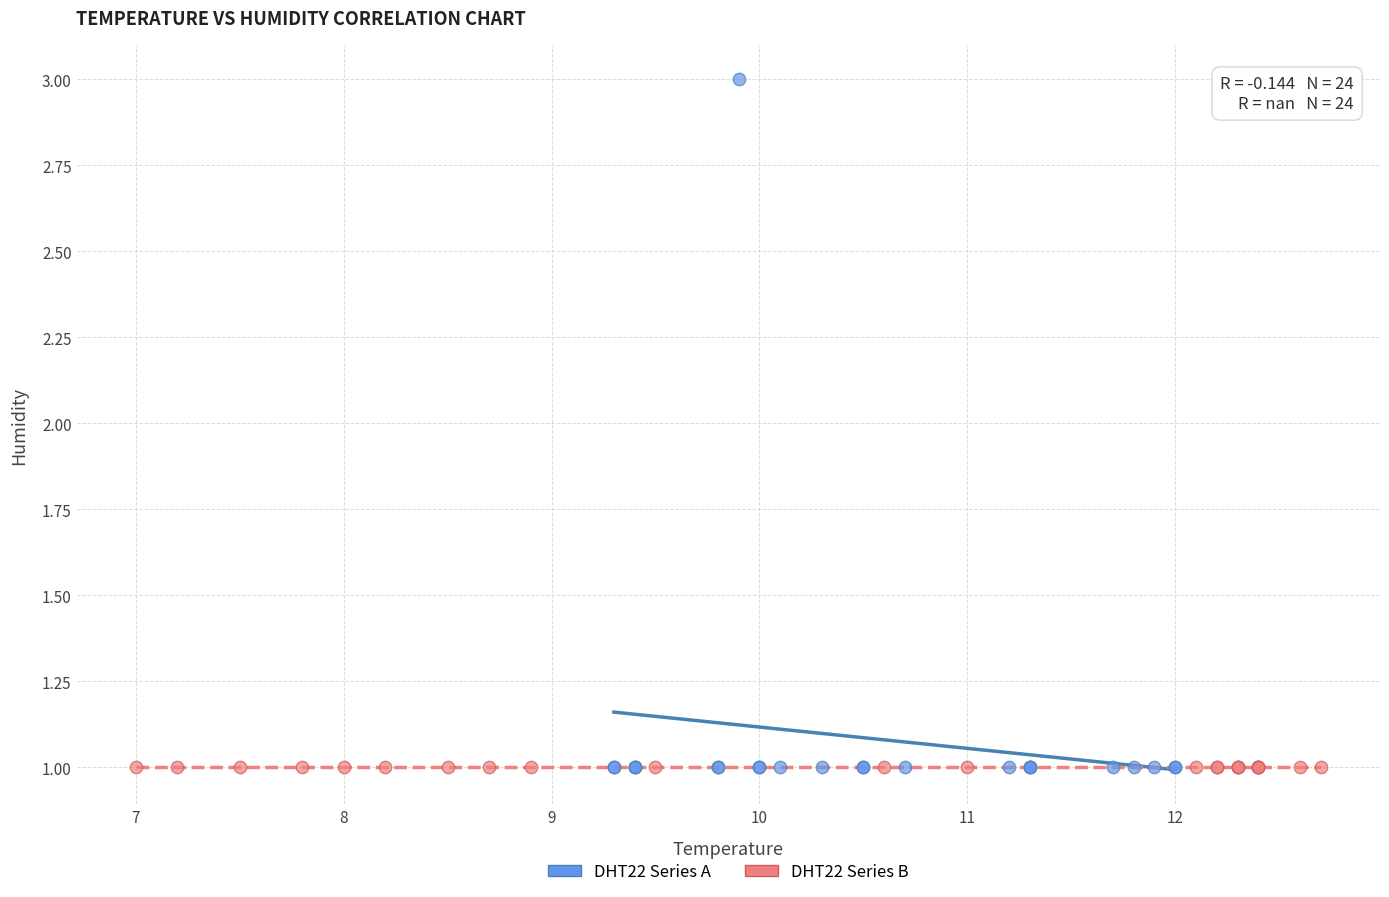

Which series reaches the maximum Y coordinate?

DHT22 Series A